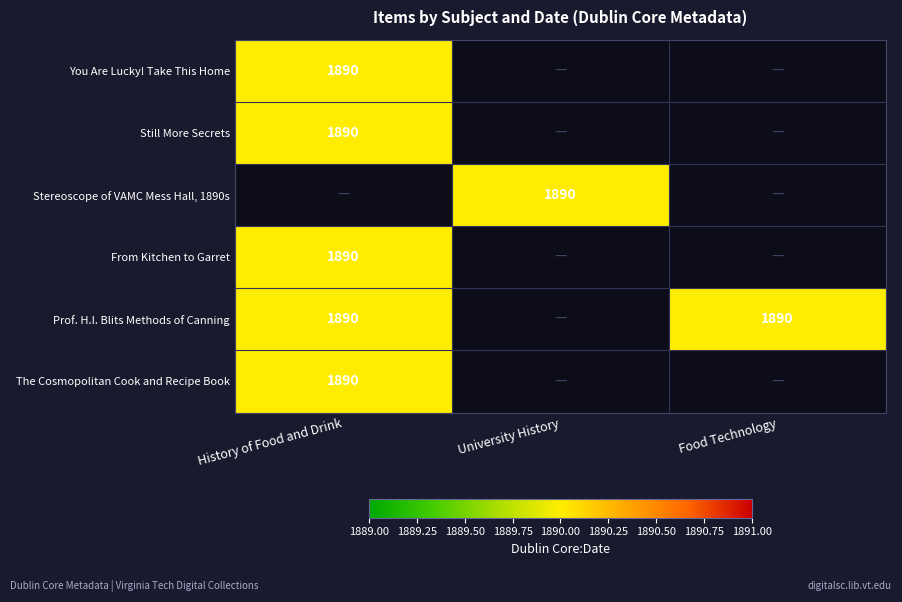

How many categories are shown in the chart?

3